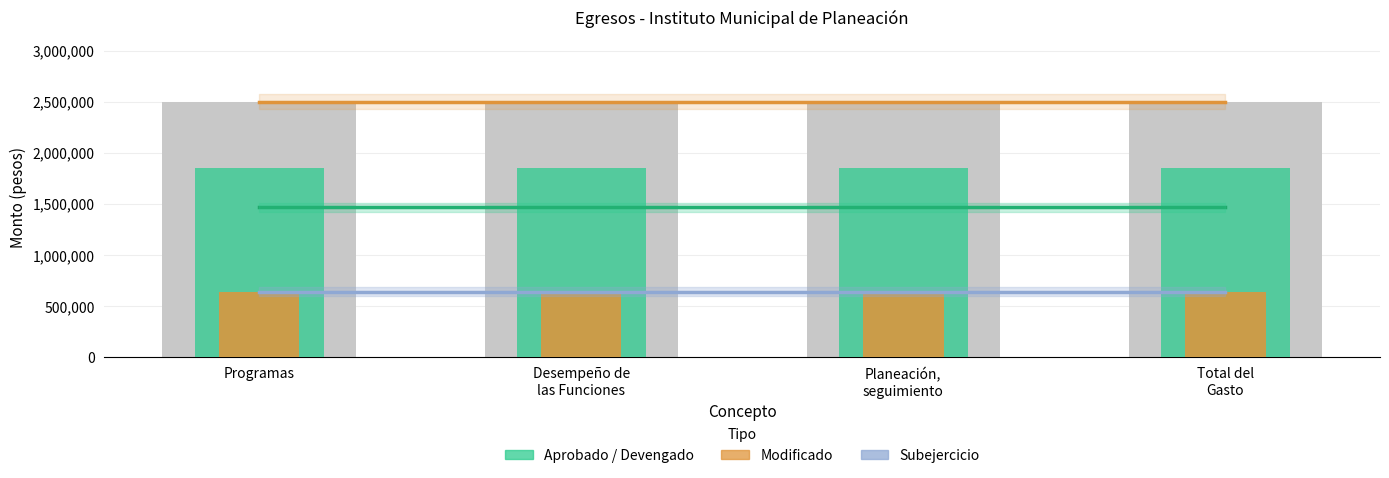

Are the bars horizontal?

No